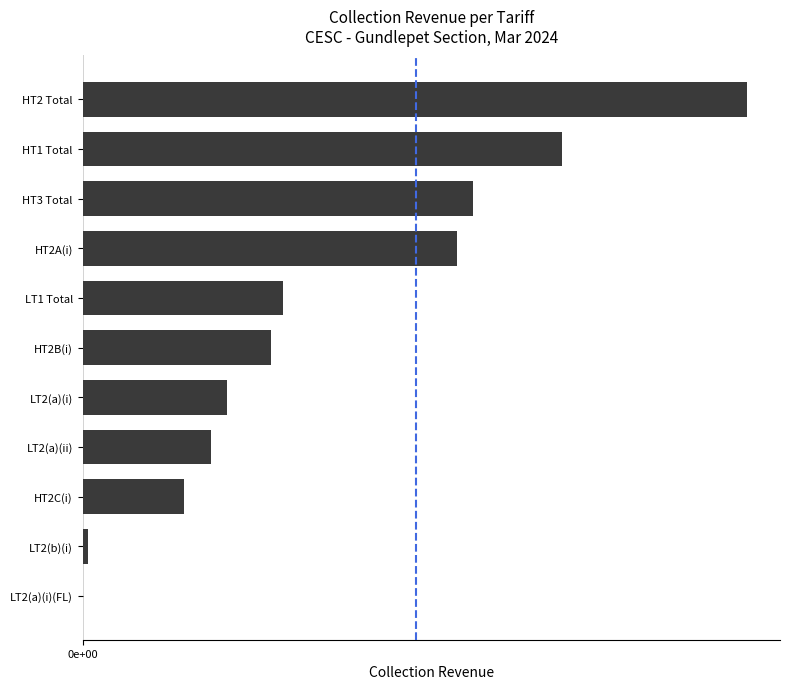

How many data points does each series have?

11